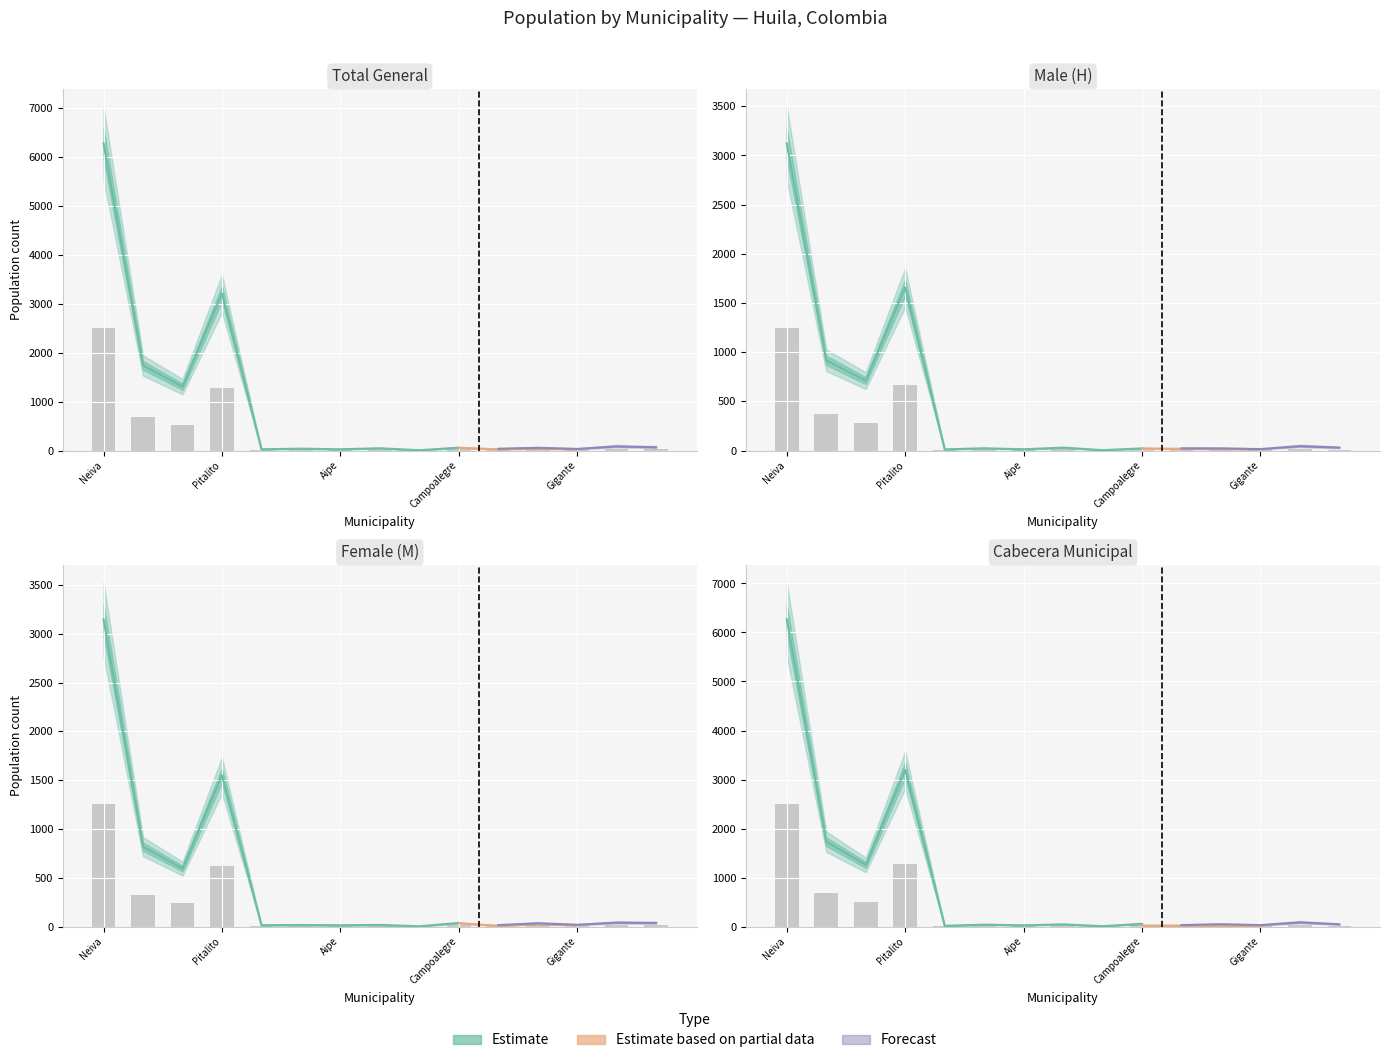

Between Baraya and Aipe, which is larger?

Aipe